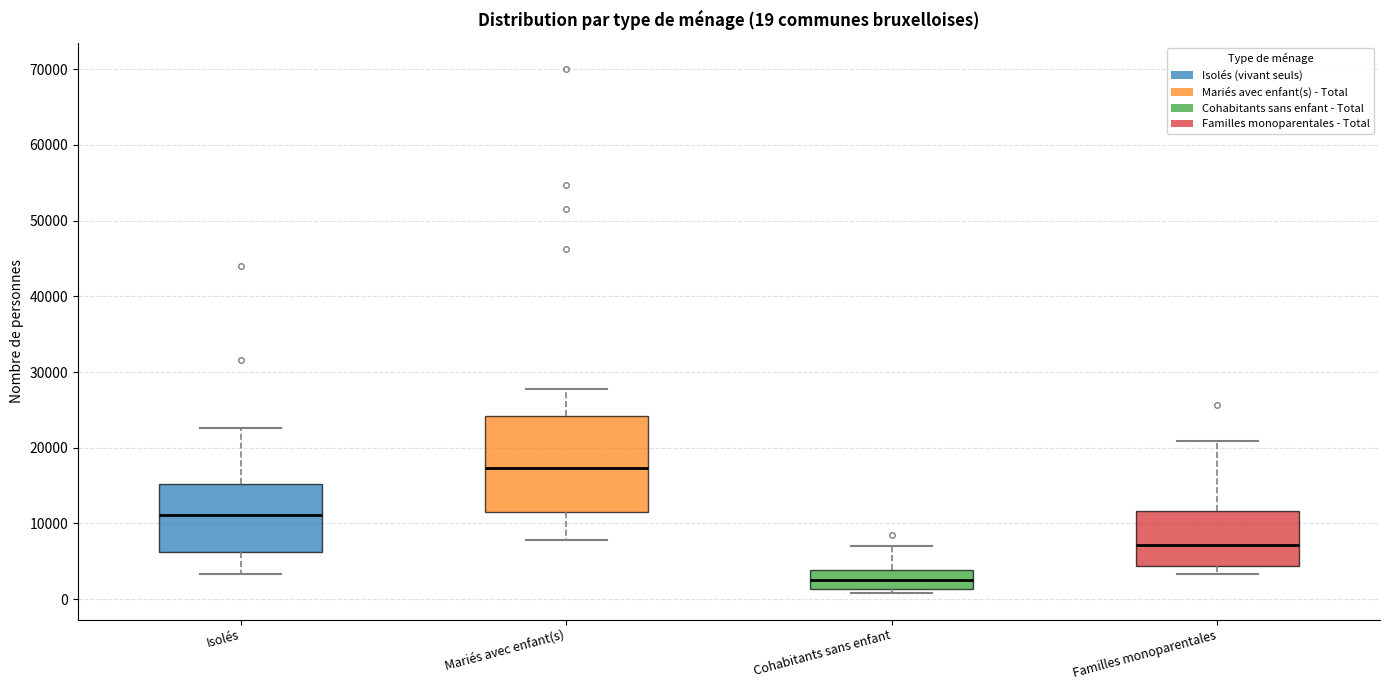

Which box has the highest median line?

Mariés avec enfant(s)